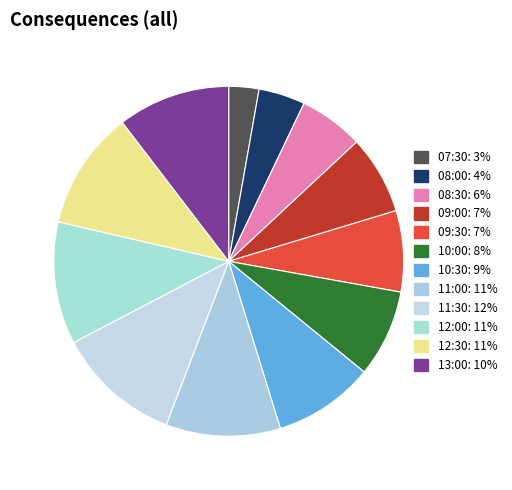

What percentage is NOT represented by 11:00?

89.4%